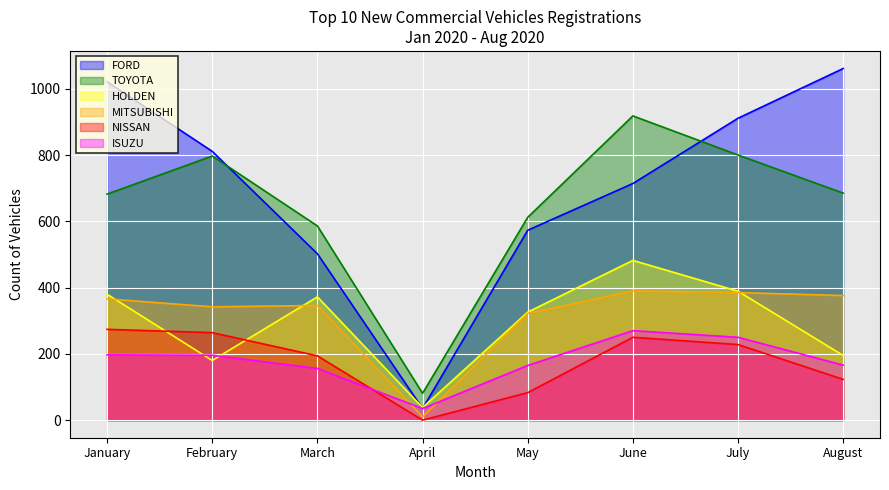

Which label corresponds to the largest value in the chart?

August